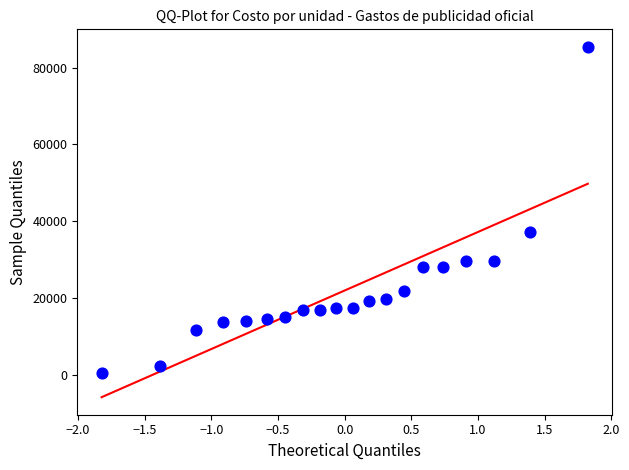

What Y value in the scatter plot is closest to 42888?

37120.6